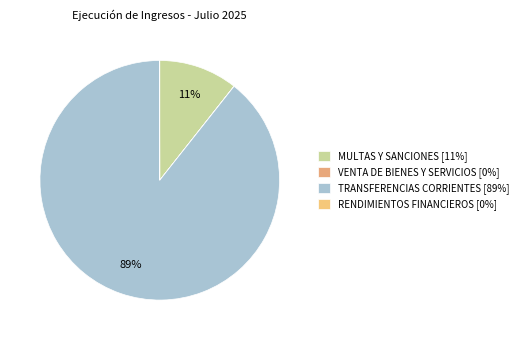

To the nearest percent, what is the combined percentage of RENDIMIENTOS FINANCIEROS and TRANSFERENCIAS CORRIENTES?

89%